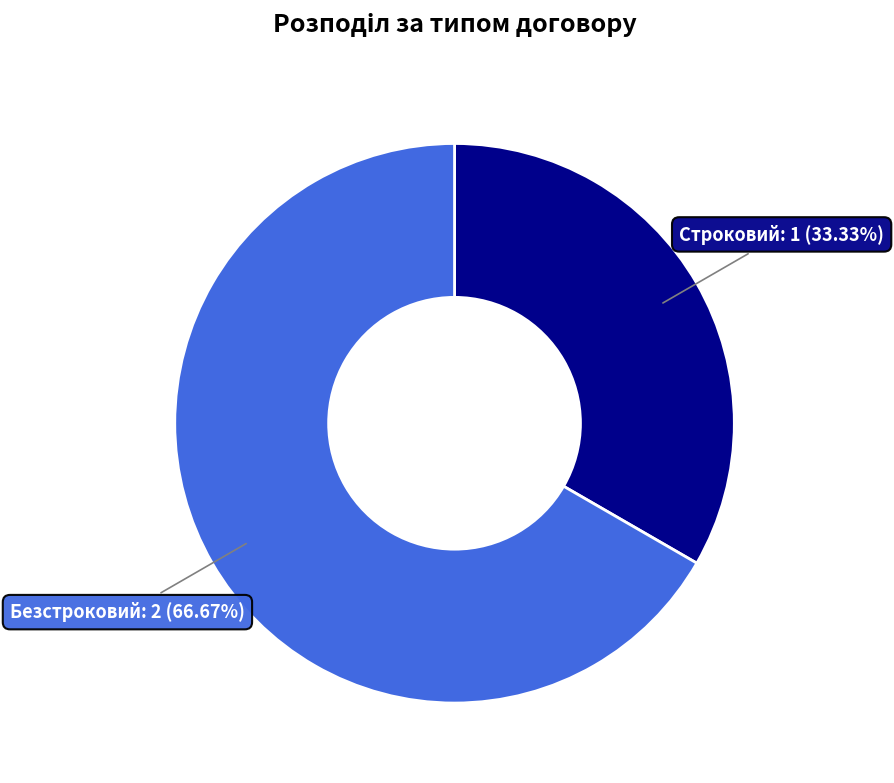

Which category accounts for the majority?

Безстроковий